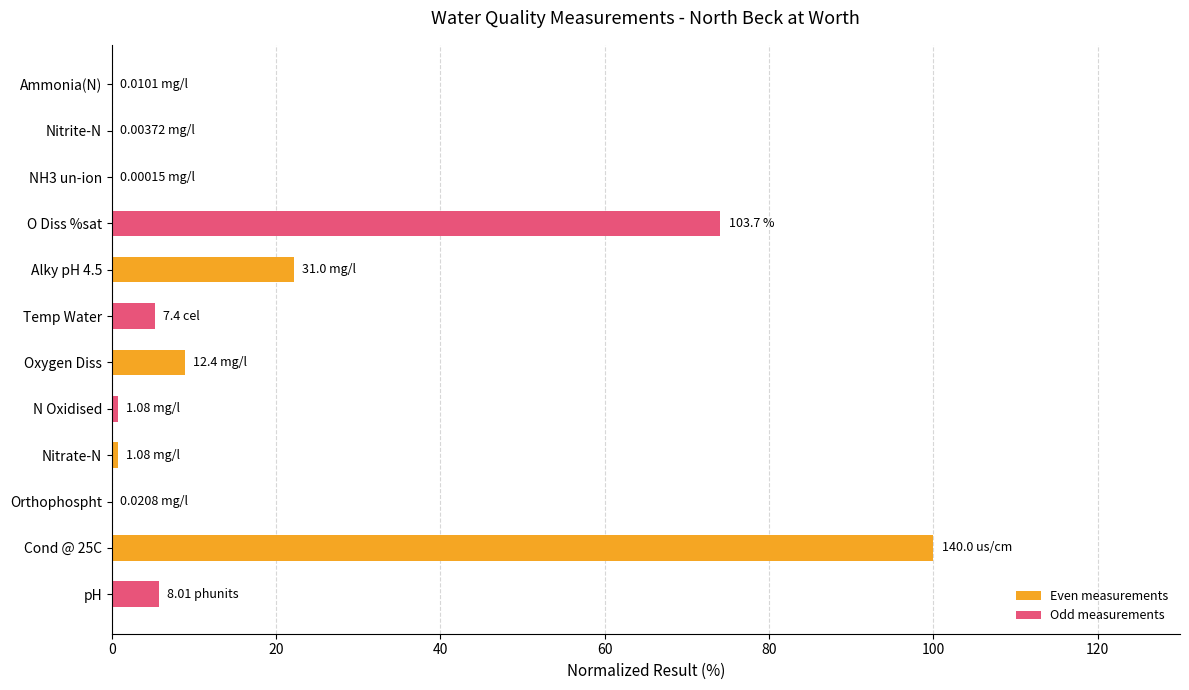

Which has a higher value, Cond @ 25C or O Diss %sat?

Cond @ 25C